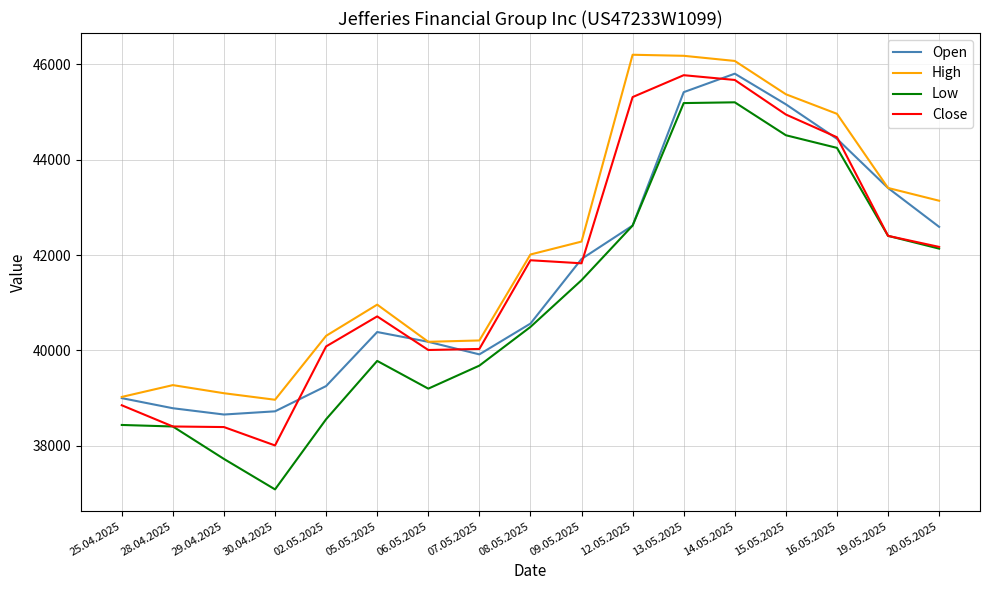

What is the total value across all series at 05.05.2025?

161841